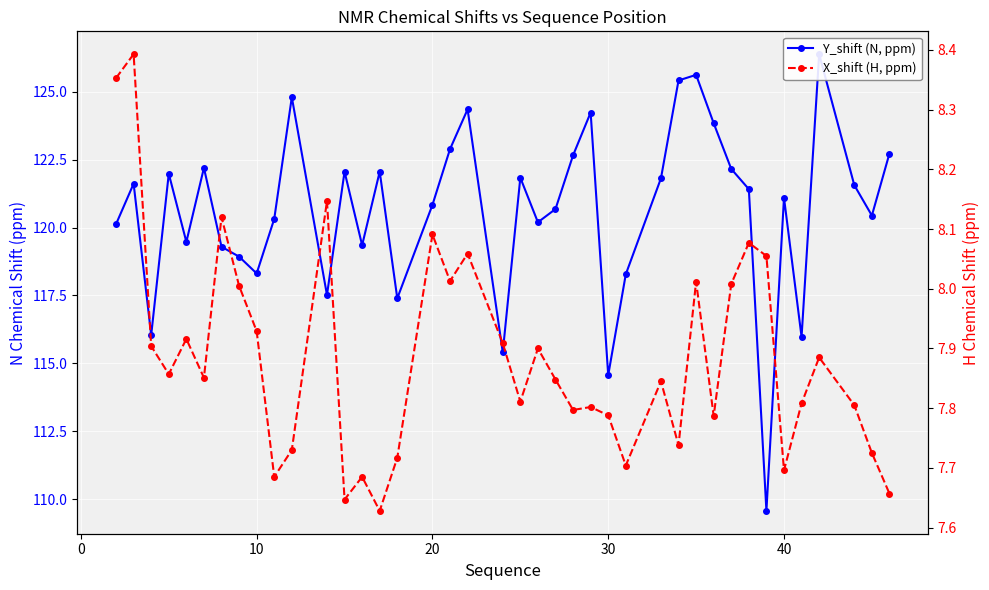

How many lines are shown in the chart?

2